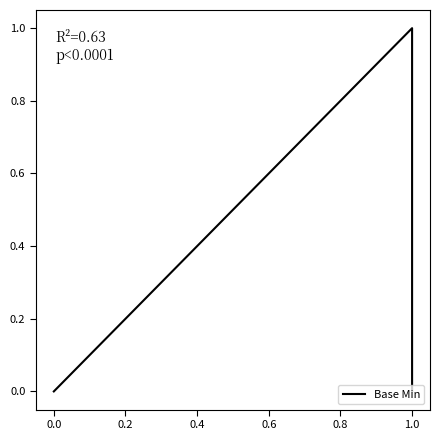

Count the values in the range 0 to 1.

6